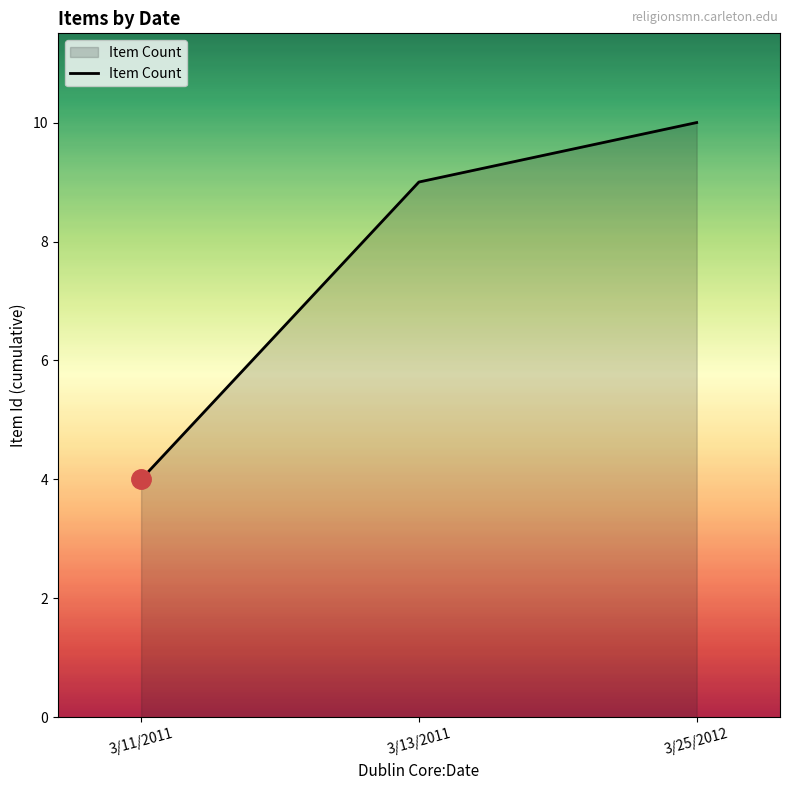

What position from the left is 3/25/2012?

3